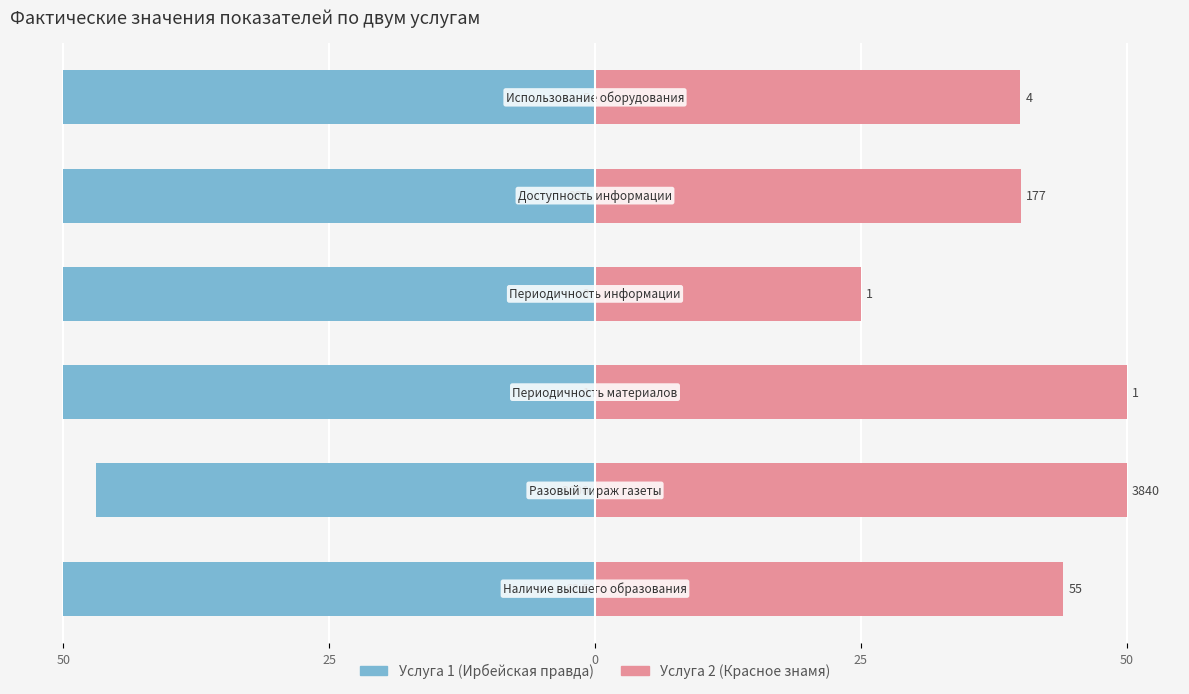

Which series has the largest total across all categories?

Услуга 2 (Красное знамя)